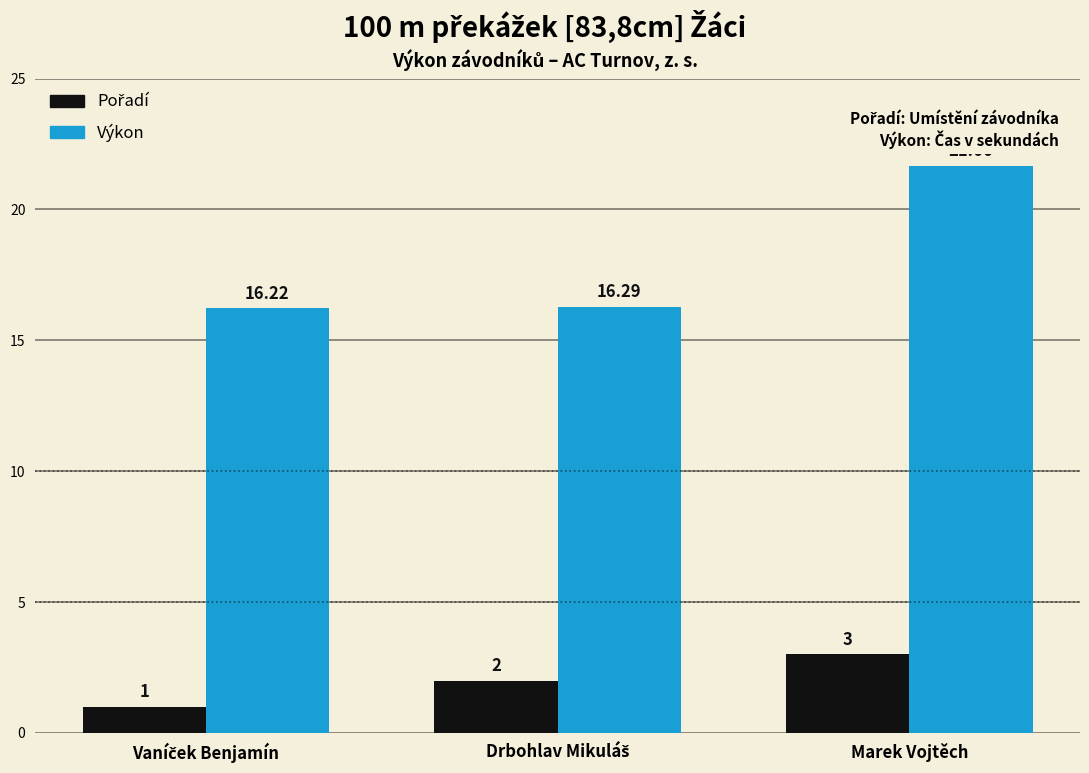

Which series has the widest spread of values?

Výkon